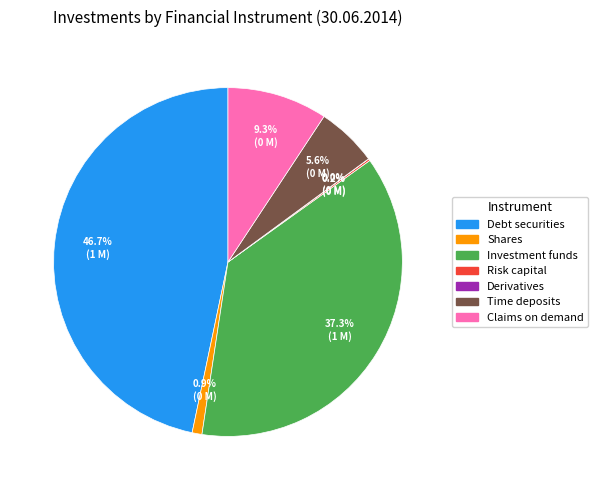

Which slice is the largest?

Debt securities